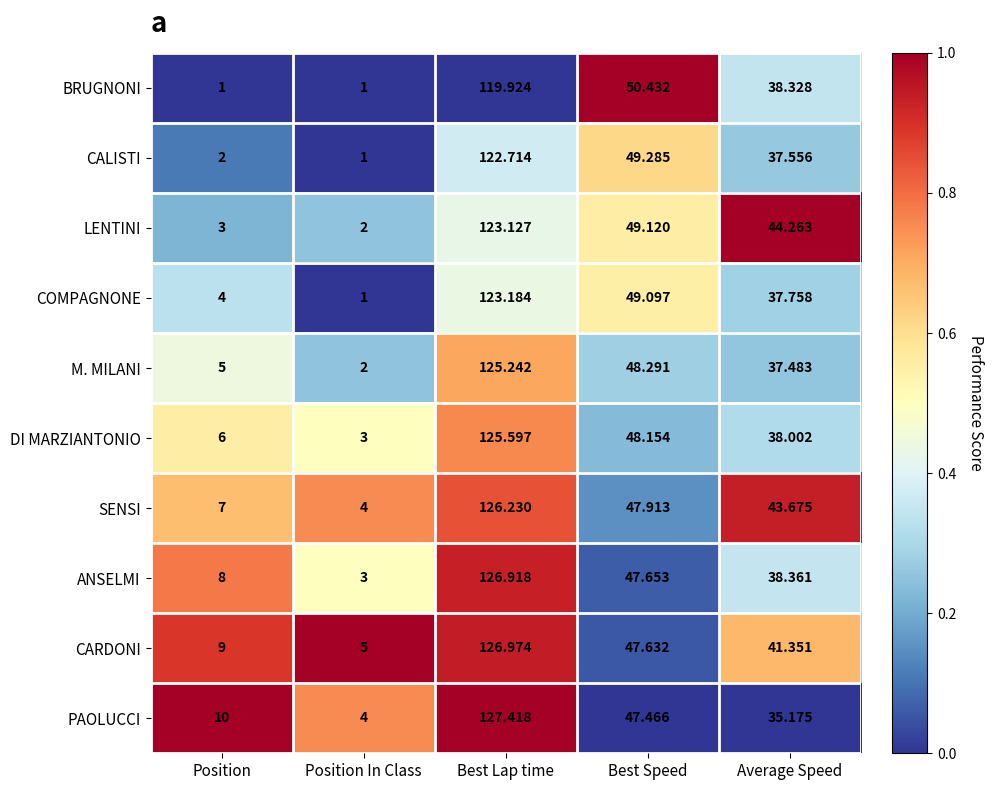

Which label corresponds to the largest value in the chart?

Best Lap time